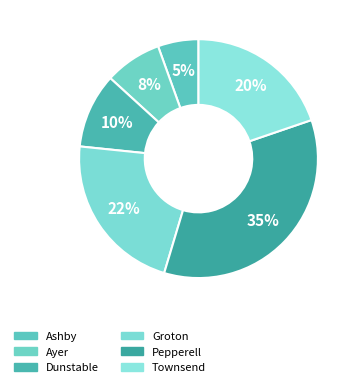

Rank the categories by value from lowest to highest.

Ashby, Ayer, Dunstable, Townsend, Groton, Pepperell